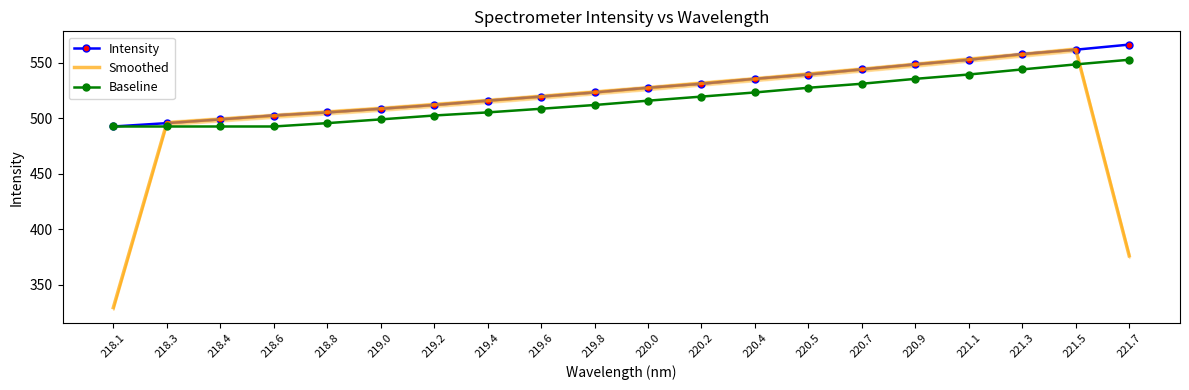

What is the maximum value for Smoothed?

561.9